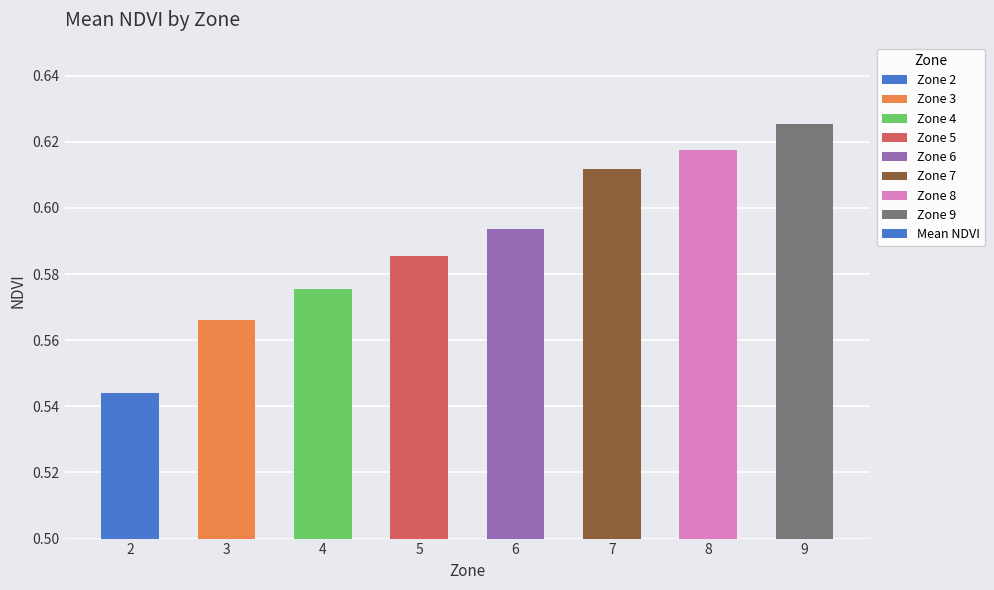

True or false: the data shows 0.2 at 6.

False